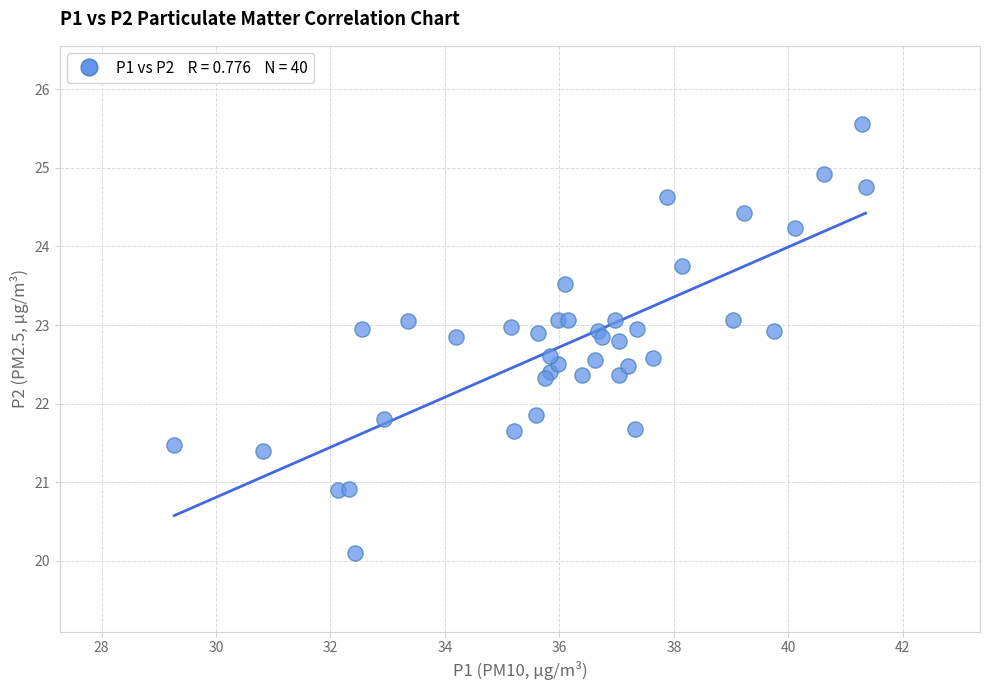

What is the range of X values (max minus min)?

12.1